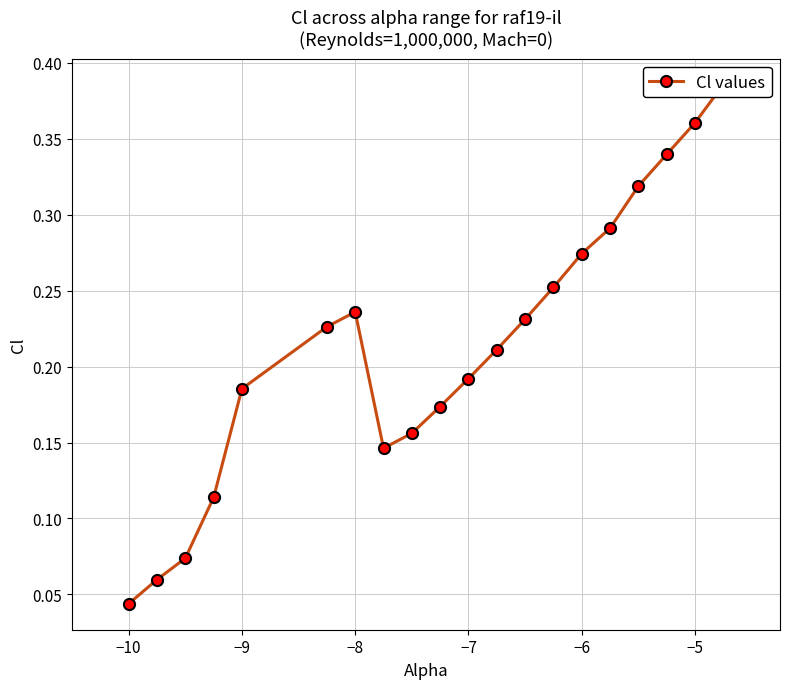

Count the number of categories in the chart.

20